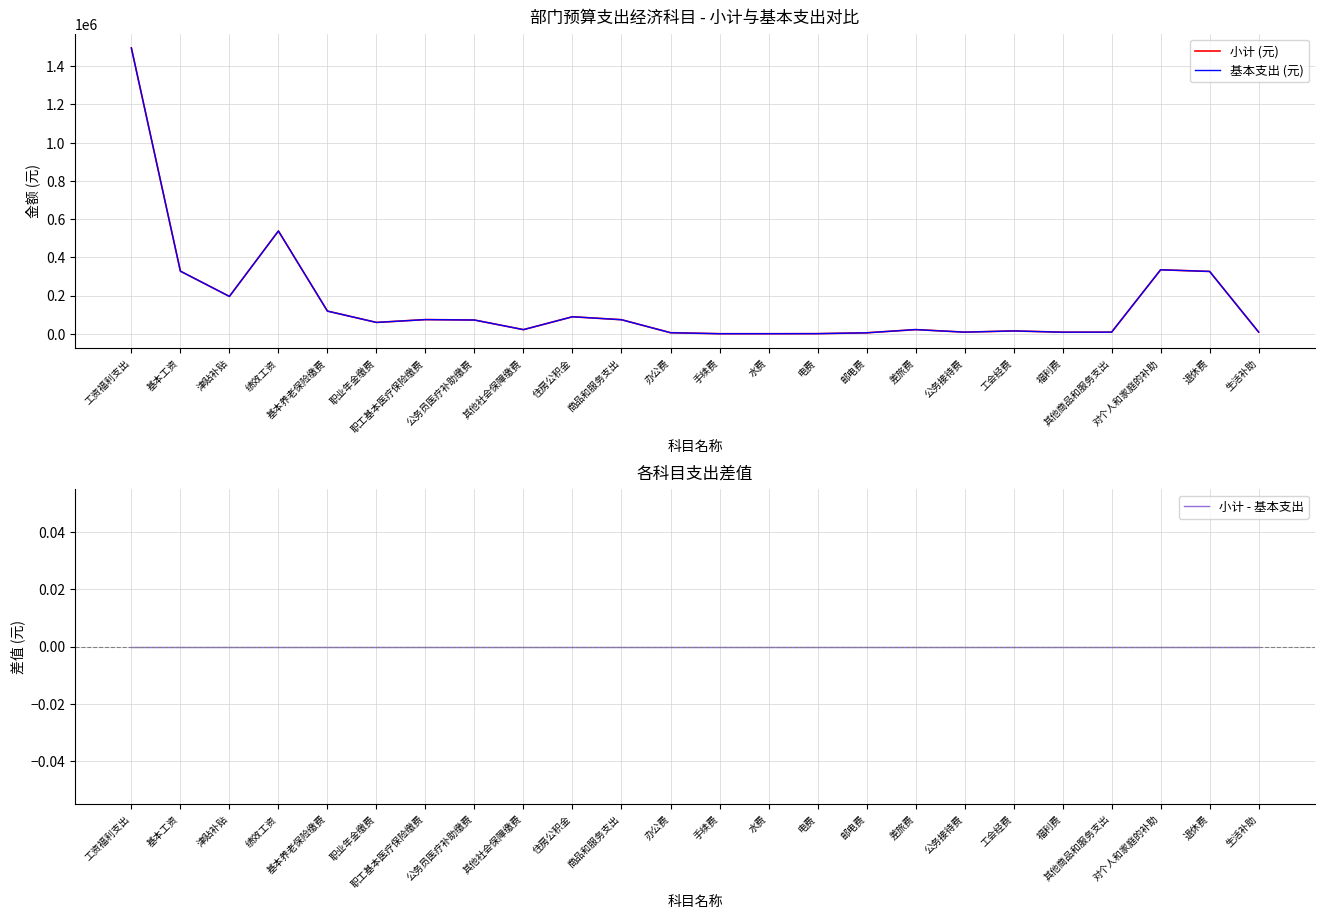

At which label is 小计 - 基本支出 closest to 0?

工资福利支出